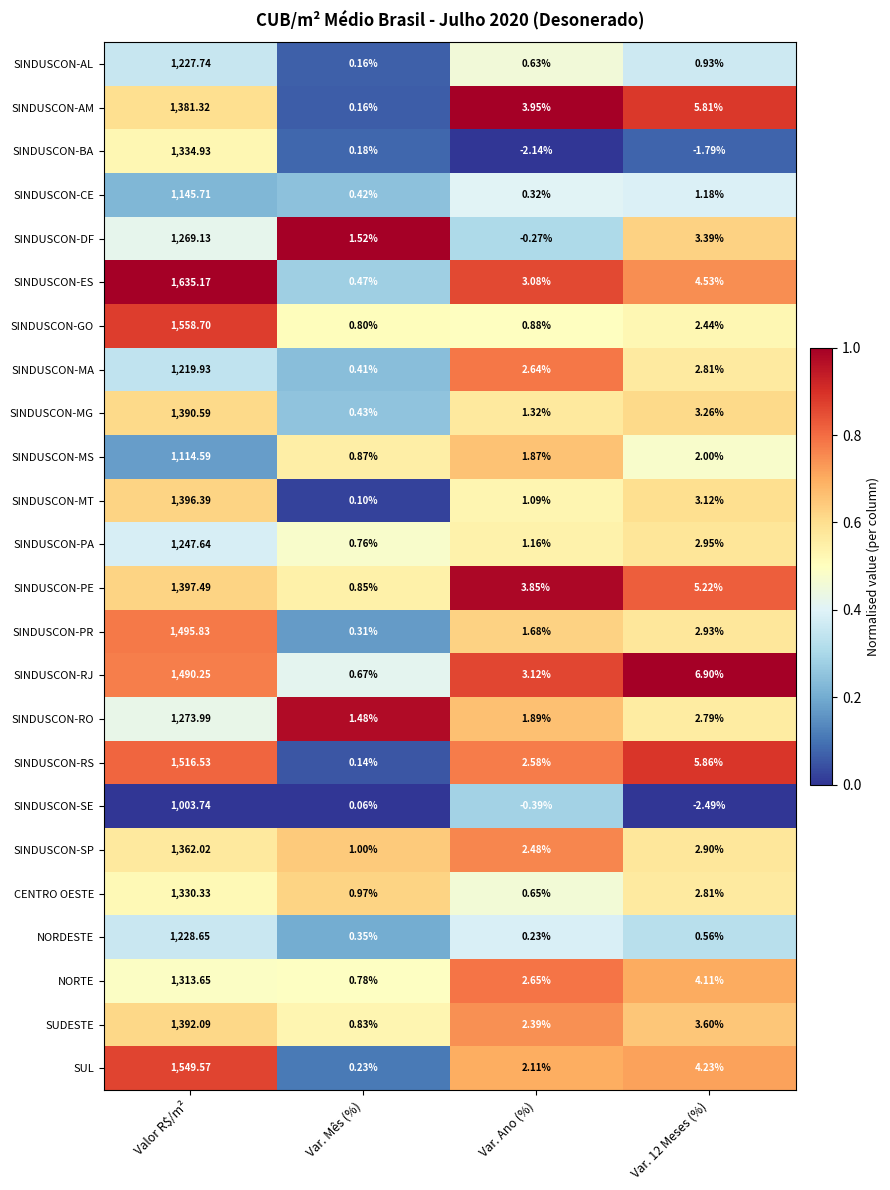

How many categories are shown in the chart?

4